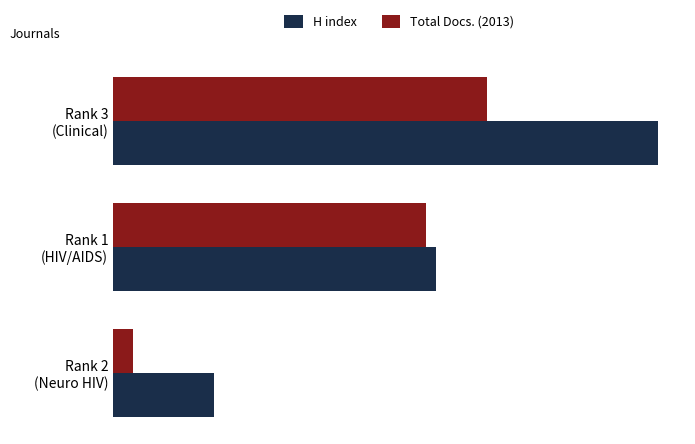

What are all the series names shown in the legend?

H index, Total Docs. (2013)